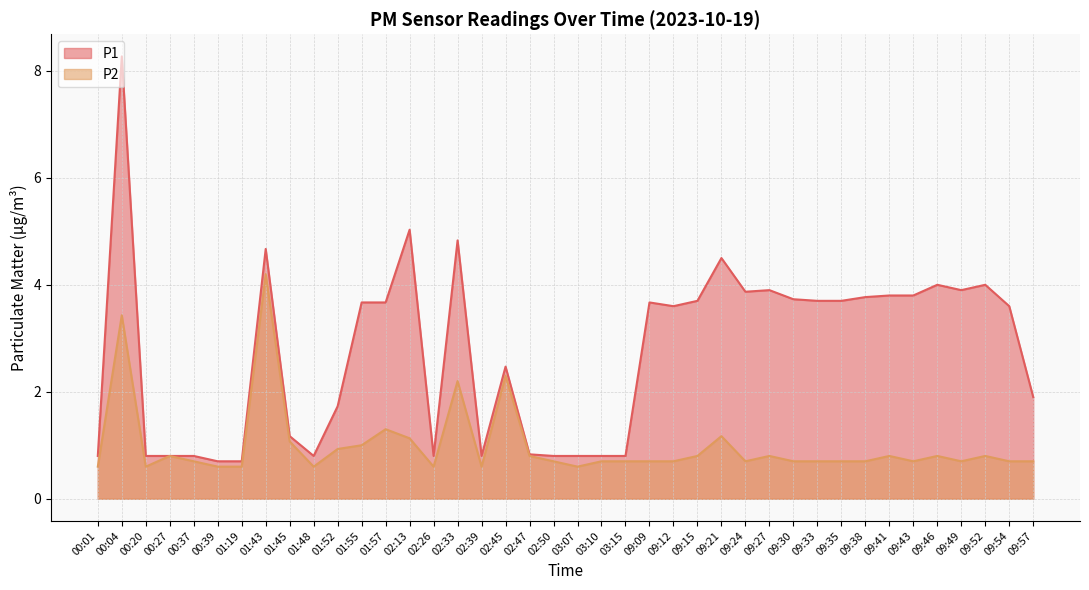

What is the total value across all series at 02:47?

1.6